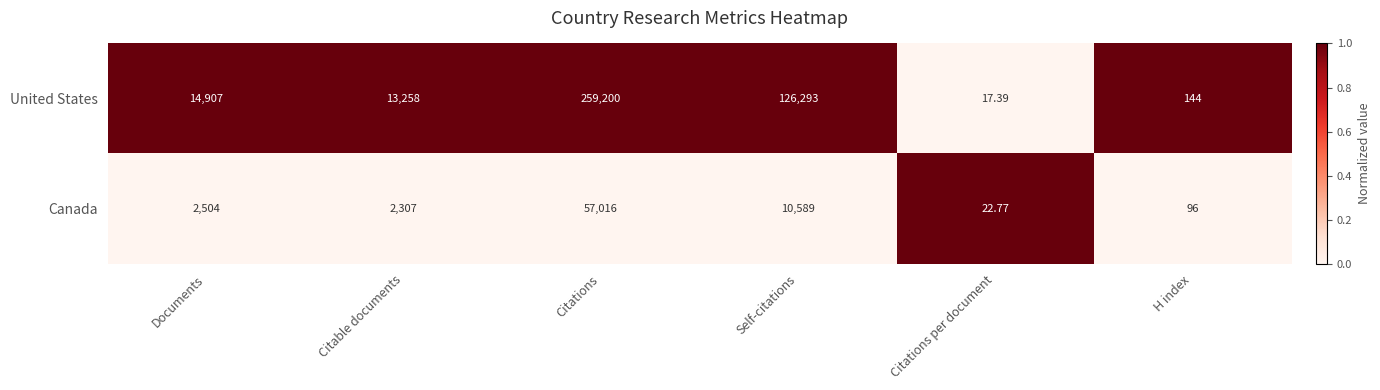

Is the value of United States at H index greater than the value of Canada at Citations?

No